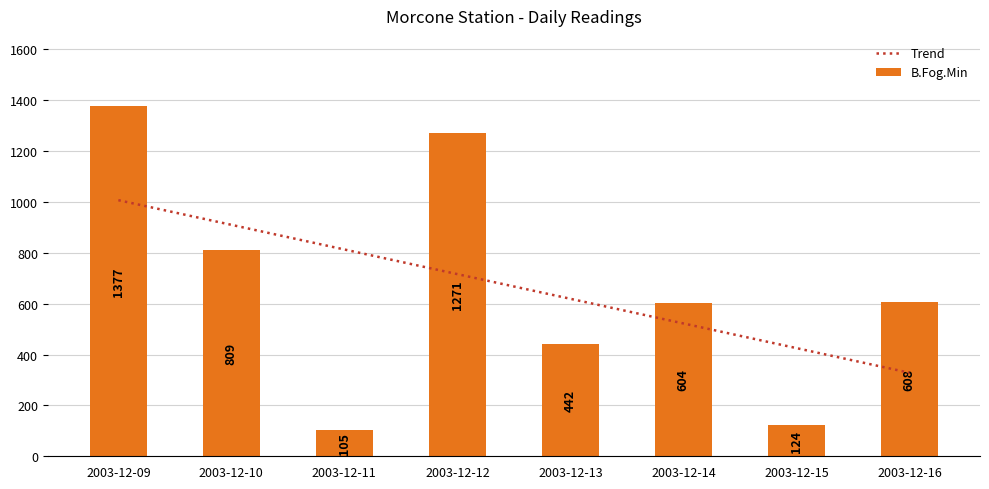

How many data points in Trend are above 715?

4